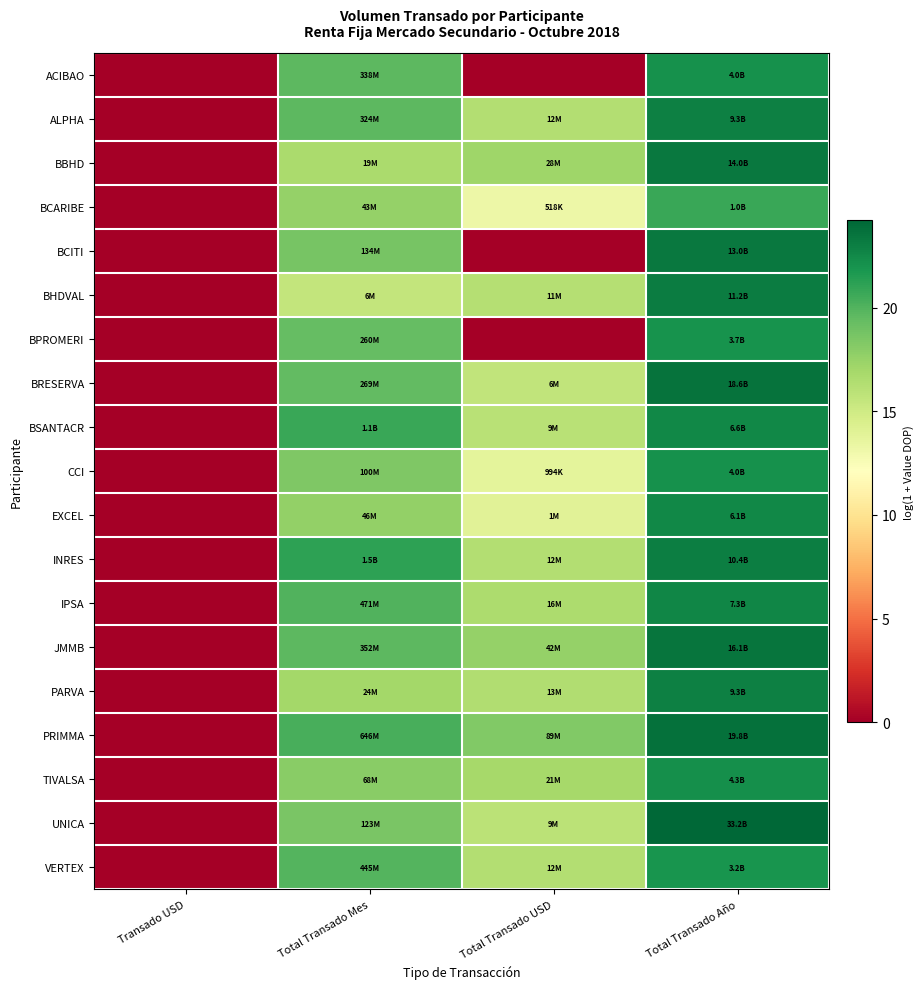

Reading right to left, list all the values displayed in this chart.

ACIBAO: Total Transado Año=22.1	Total Transado USD=0.0	Total Transado Mes=19.6	Transado USD=0.0
ALPHA: Total Transado Año=22.9	Total Transado USD=16.3	Total Transado Mes=19.6	Transado USD=0.0
BBHD: Total Transado Año=23.4	Total Transado USD=17.2	Total Transado Mes=16.7	Transado USD=0.0
BCARIBE: Total Transado Año=20.7	Total Transado USD=13.2	Total Transado Mes=17.6	Transado USD=0.0
BCITI: Total Transado Año=23.3	Total Transado USD=0.0	Total Transado Mes=18.7	Transado USD=0.0
BHDVAL: Total Transado Año=23.1	Total Transado USD=16.2	Total Transado Mes=15.6	Transado USD=0.0
BPROMERI: Total Transado Año=22.0	Total Transado USD=0.0	Total Transado Mes=19.4	Transado USD=0.0
BRESERVA: Total Transado Año=23.6	Total Transado USD=15.7	Total Transado Mes=19.4	Transado USD=0.0
BSANTACR: Total Transado Año=22.6	Total Transado USD=16.1	Total Transado Mes=20.8	Transado USD=0.0
CCI: Total Transado Año=22.1	Total Transado USD=13.8	Total Transado Mes=18.4	Transado USD=0.0
EXCEL: Total Transado Año=22.5	Total Transado USD=14.0	Total Transado Mes=17.6	Transado USD=0.0
INRES: Total Transado Año=23.1	Total Transado USD=16.3	Total Transado Mes=21.2	Transado USD=0.0
IPSA: Total Transado Año=22.7	Total Transado USD=16.6	Total Transado Mes=20.0	Transado USD=0.0
JMMB: Total Transado Año=23.5	Total Transado USD=17.6	Total Transado Mes=19.7	Transado USD=0.0
PARVA: Total Transado Año=23.0	Total Transado USD=16.4	Total Transado Mes=17.0	Transado USD=0.0
PRIMMA: Total Transado Año=23.7	Total Transado USD=18.3	Total Transado Mes=20.3	Transado USD=0.0
TIVALSA: Total Transado Año=22.2	Total Transado USD=16.9	Total Transado Mes=18.0	Transado USD=0.0
UNICA: Total Transado Año=24.2	Total Transado USD=16.0	Total Transado Mes=18.6	Transado USD=0.0
VERTEX: Total Transado Año=21.9	Total Transado USD=16.3	Total Transado Mes=19.9	Transado USD=0.0